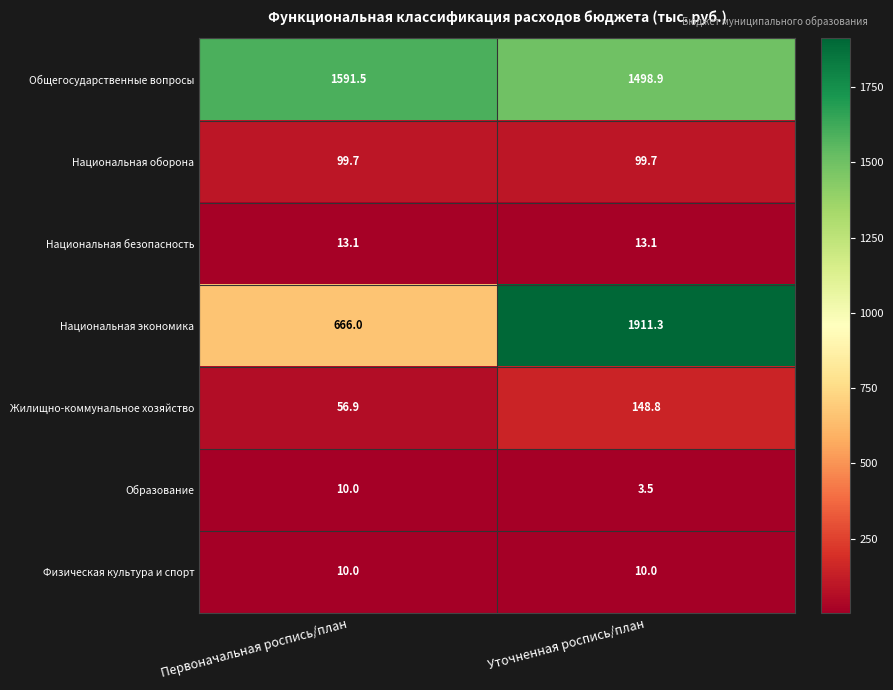

What is the greatest value displayed?

1911.3